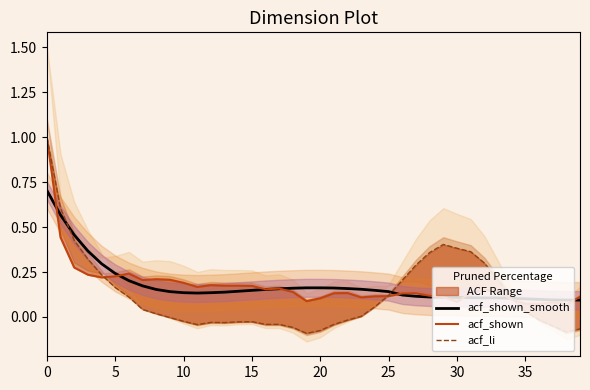

At 19, list the series in order from smallest to largest.

acf_li, acf_shown, acf_shown_smooth